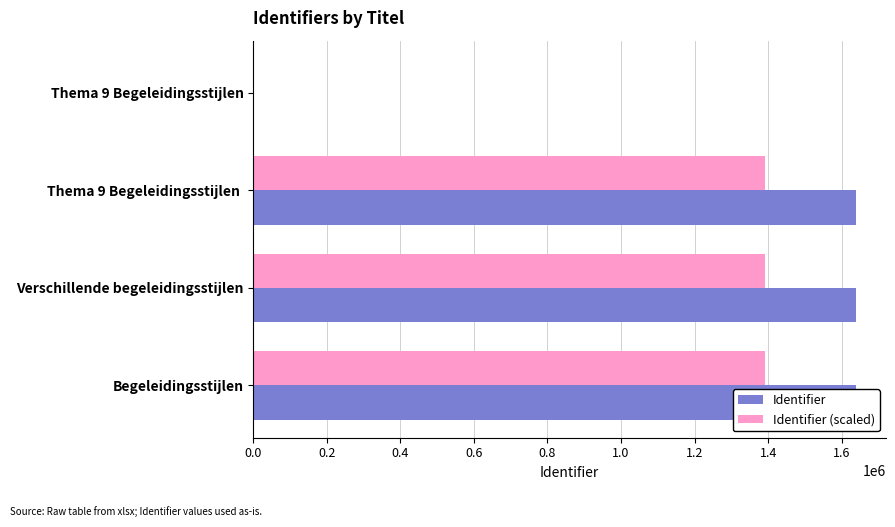

Is the value of Identifier (scaled) at Thema 9 Begeleidingsstijlen greater than the value of Identifier at Thema 9 Begeleidingsstijlen?

No